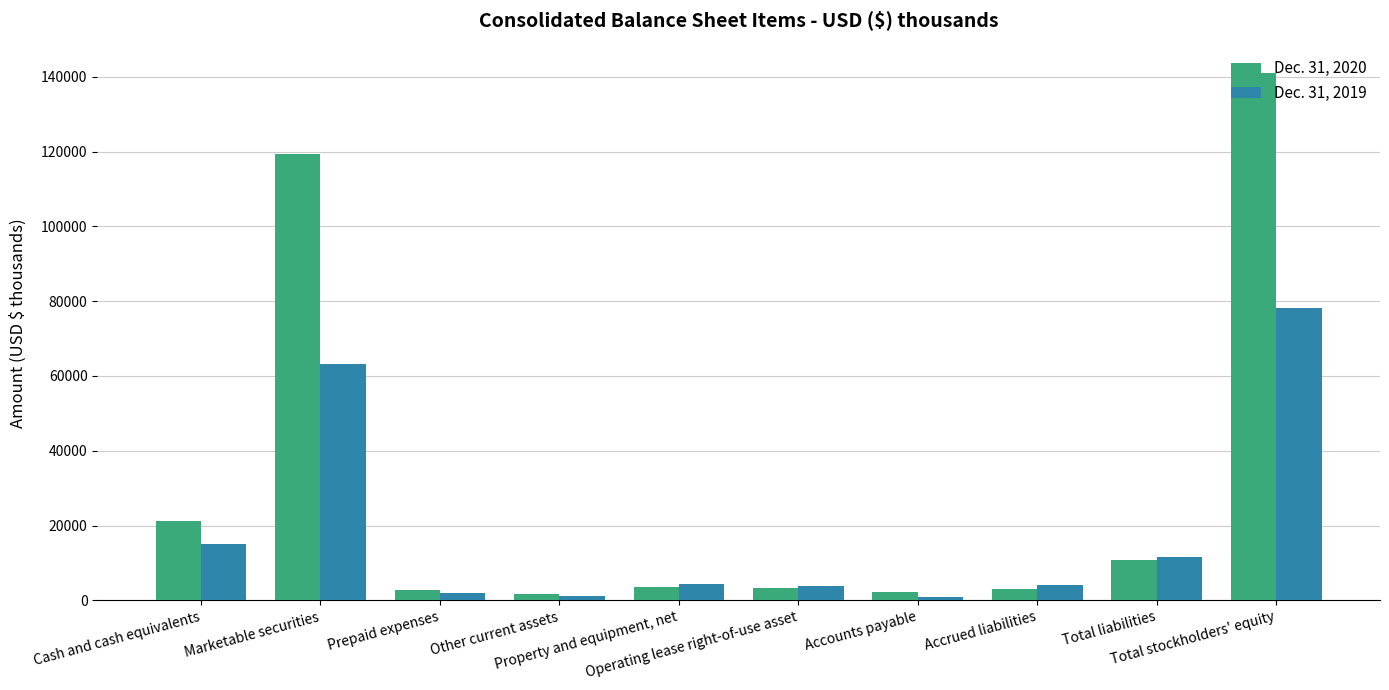

At how many categories does at least one series exceed 18069?

3